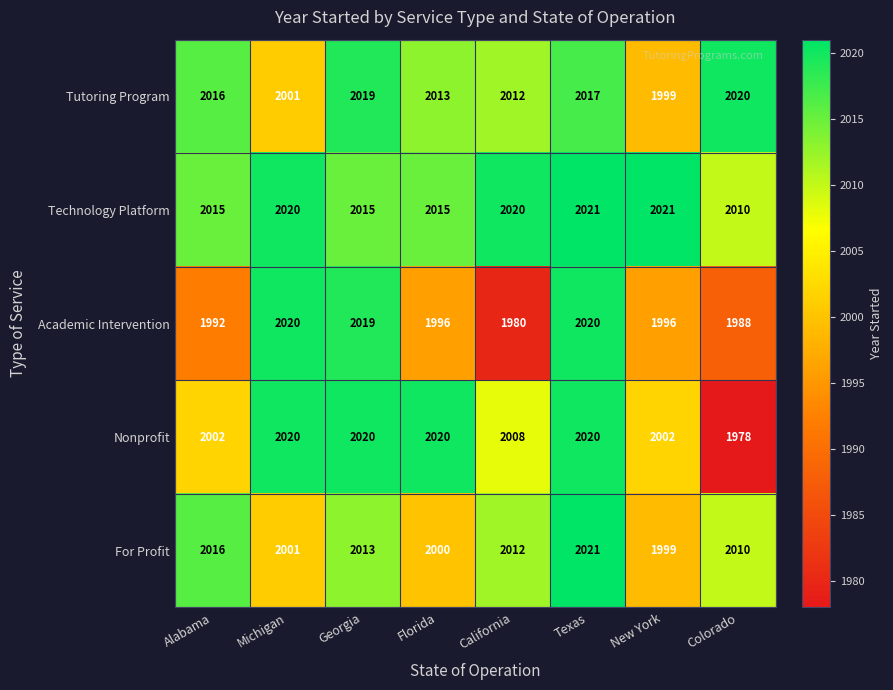

What is the sum of the Academic Intervention values at Texas and Michigan?

4040